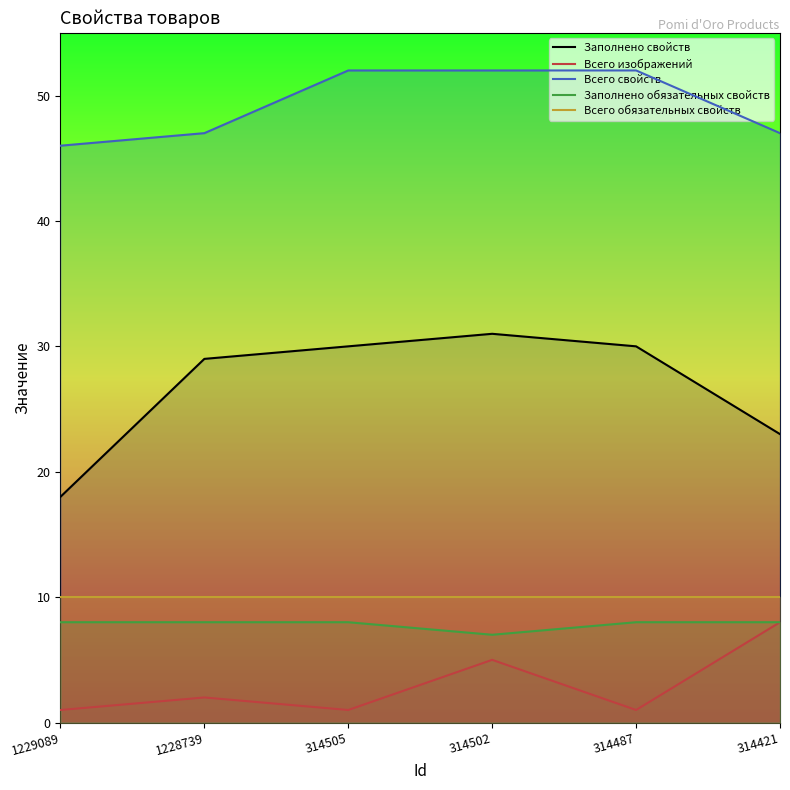

True or false: Всего обязательных свойств has more than 1 interior local peaks.

False